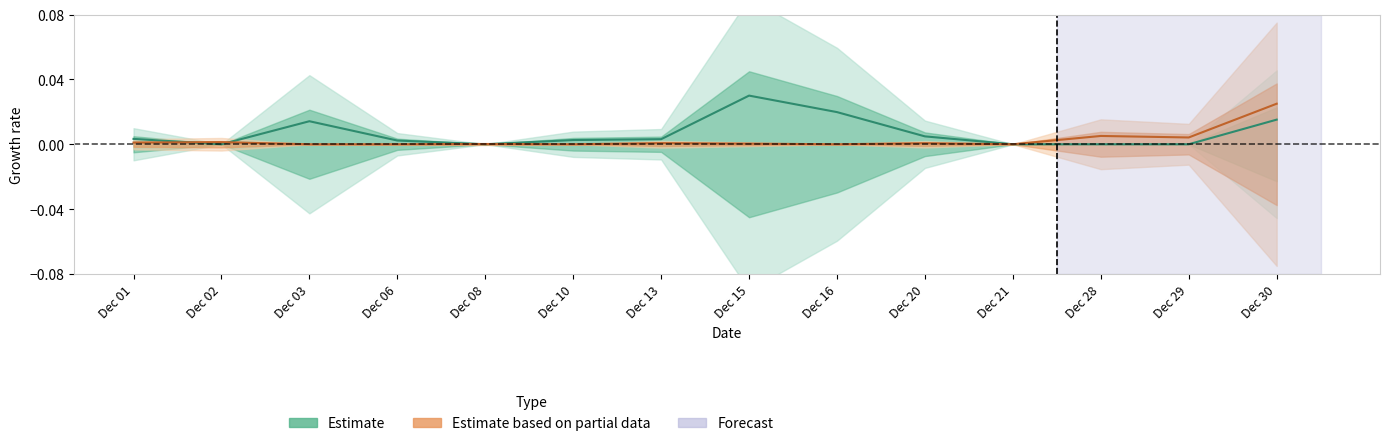

How many interior local peaks does the Deed (Estimate) series have?

2